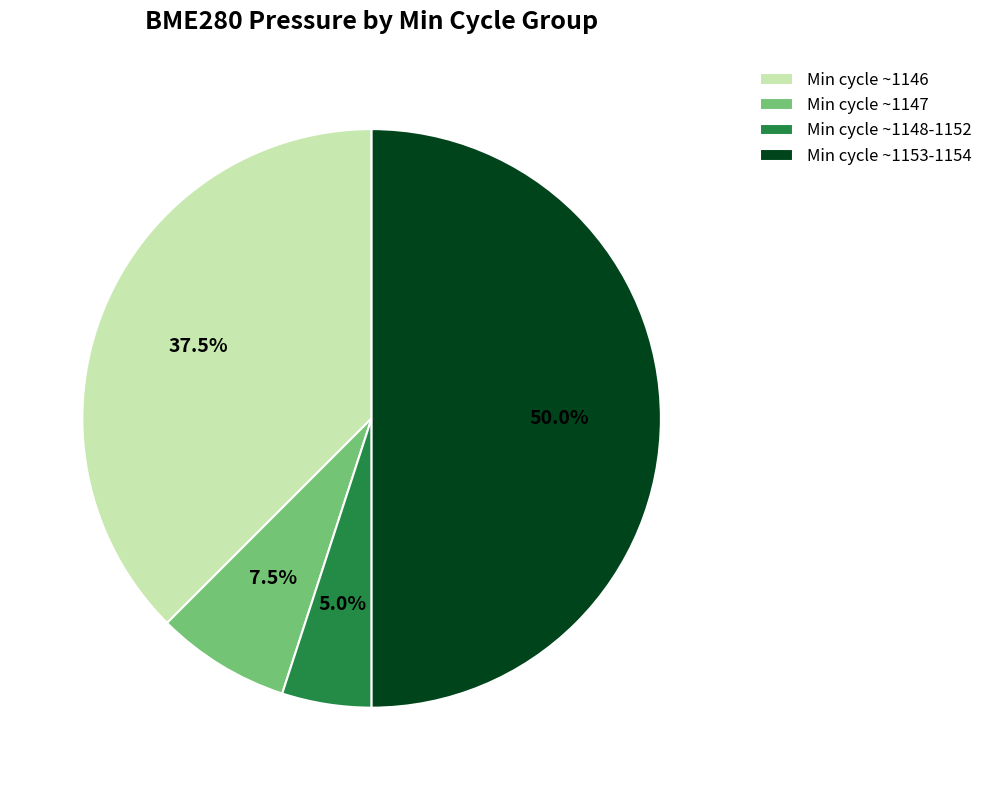

Rank the categories by value from highest to lowest.

Min cycle ~1153-1154, Min cycle ~1146, Min cycle ~1147, Min cycle ~1148-1152